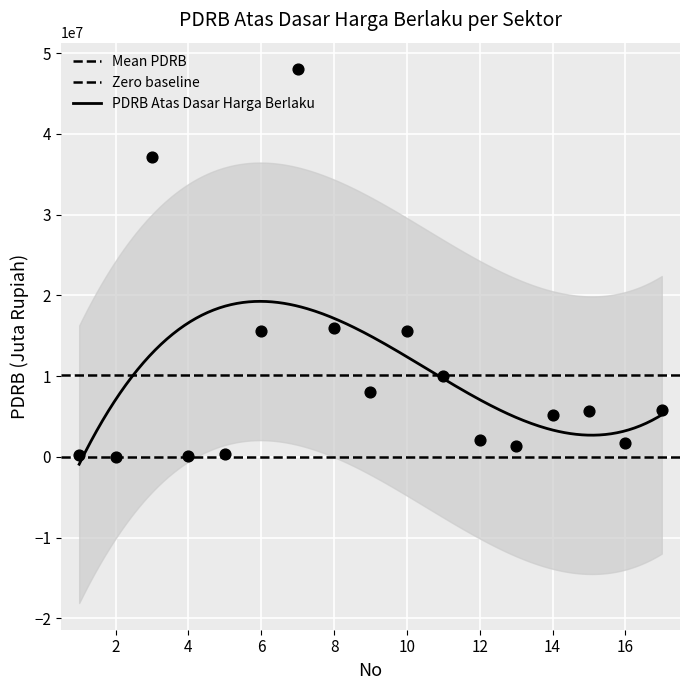

What is the change in value from 7 to 9?

-39995851.0